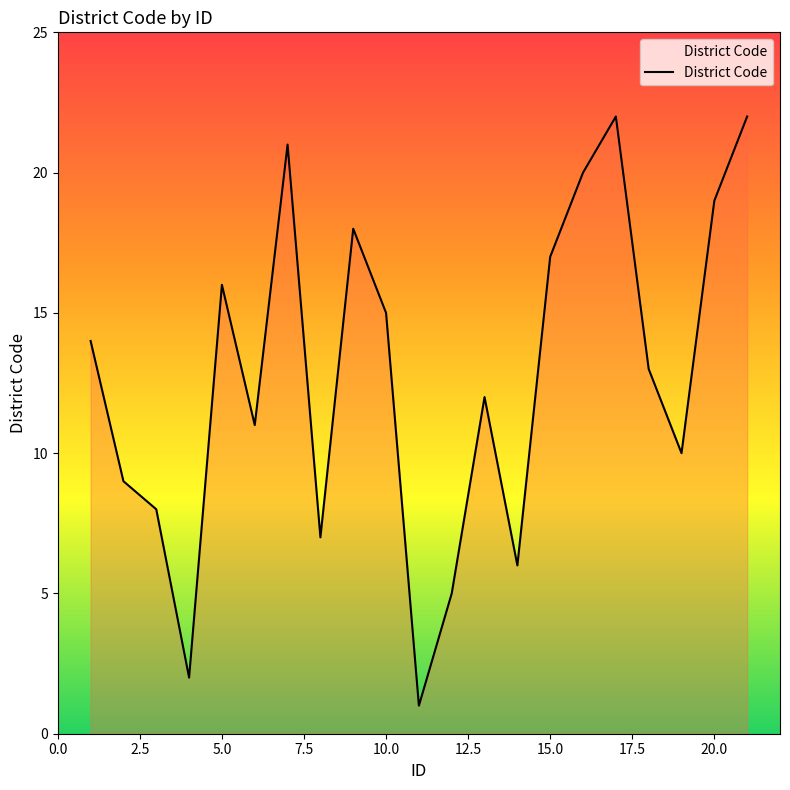

Reading right to left, what are all the values shown in this chart?

22	19	10	13	22	20	17	6	12	5	1	15	18	7	21	11	16	2	8	9	14